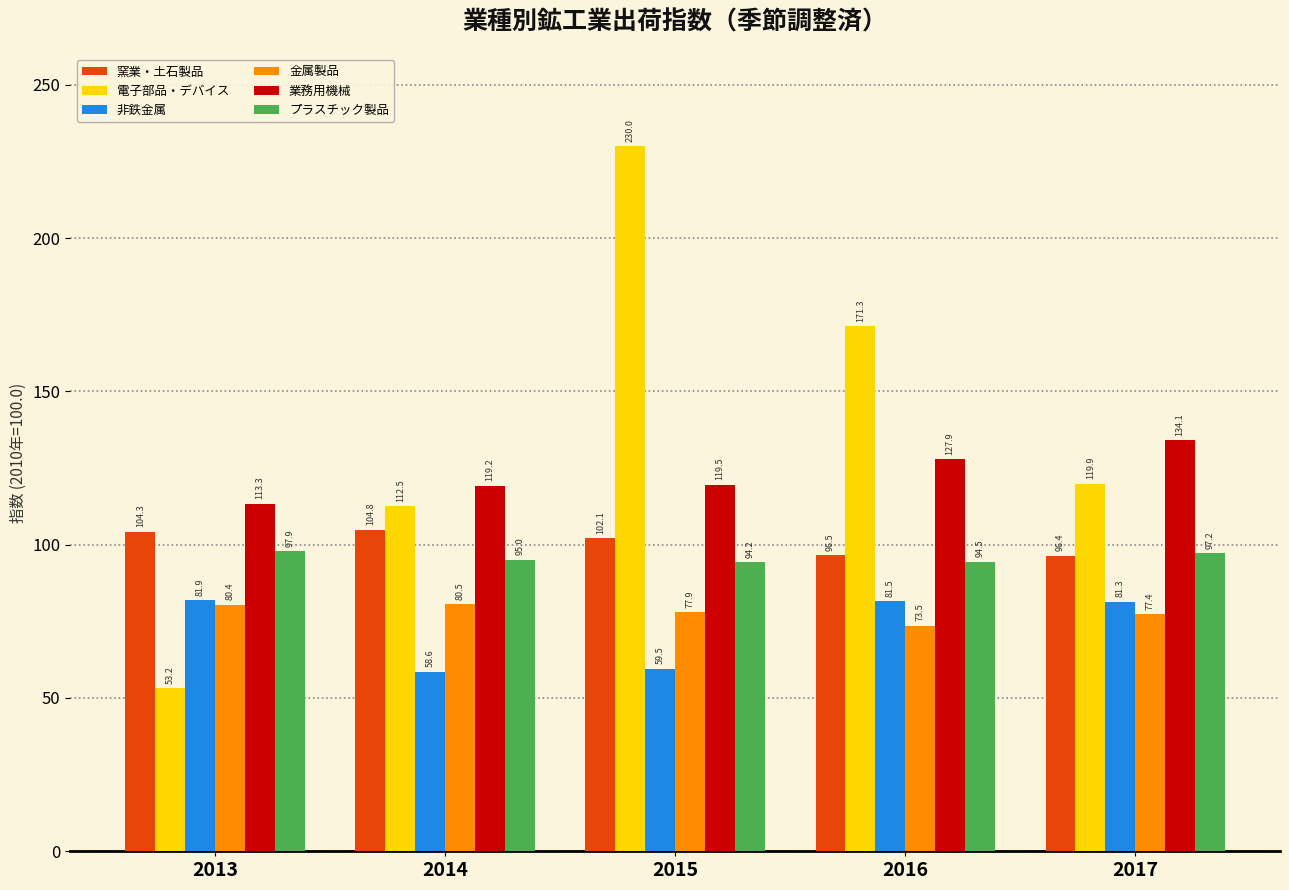

What is the difference between the 非鉄金属 values at 2013 and 2014?

23.3